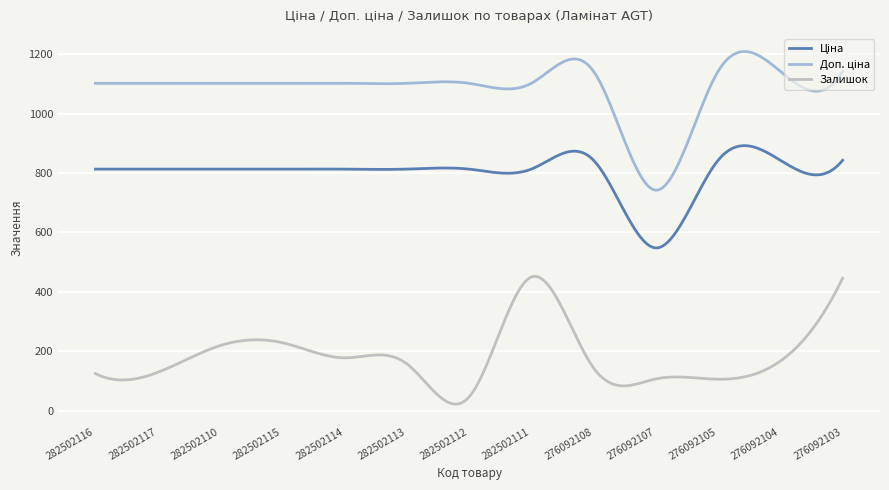

What is the difference between the maximum and minimum values in the Залишок series?

430.1